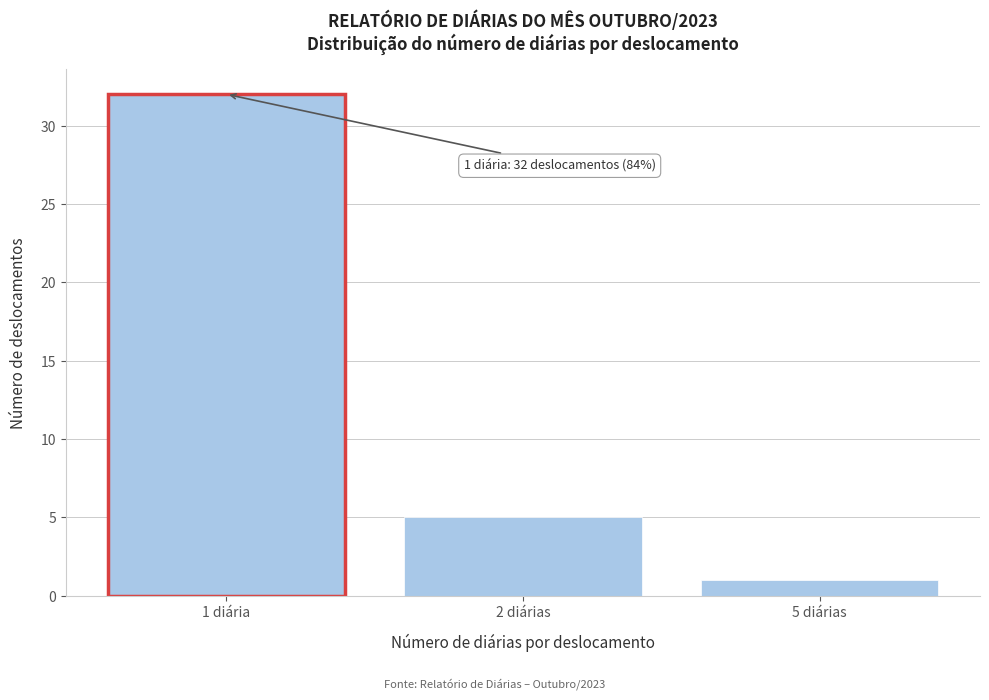

Reading right to left, what are all the values shown in this chart?

5 diárias=1	2 diárias=5	1 diária=32